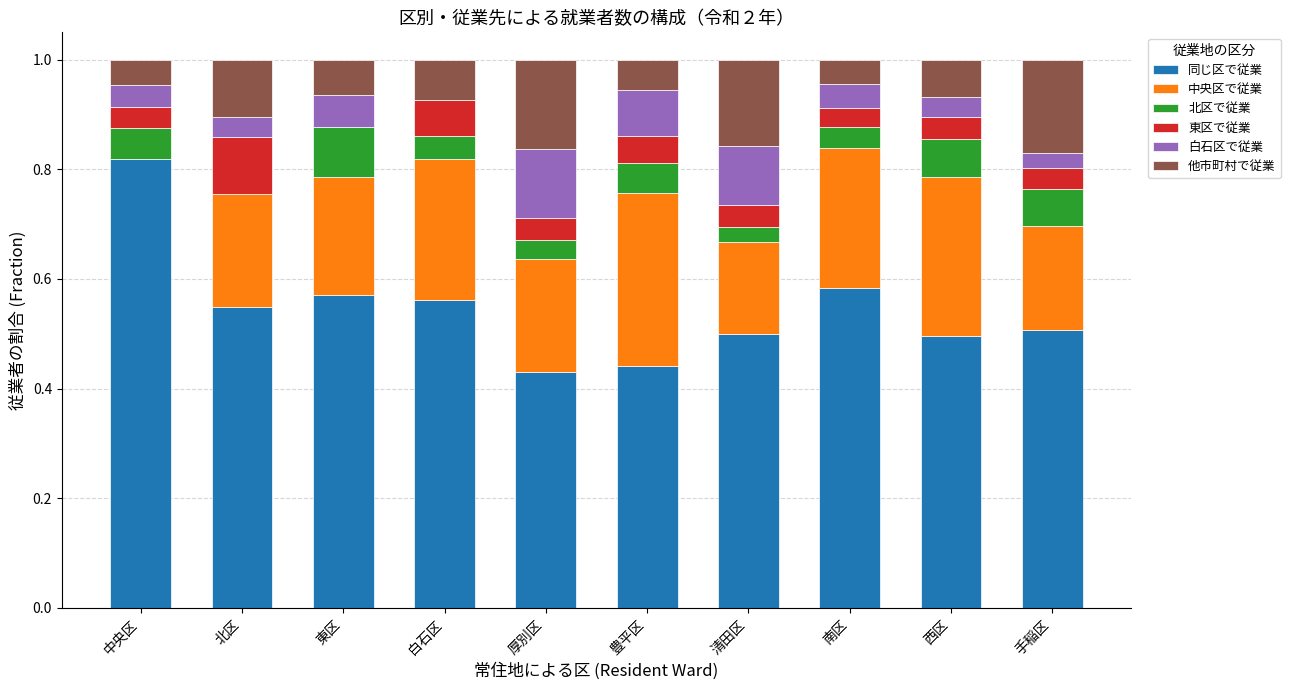

What is the total value across all series at 東区?

1.0